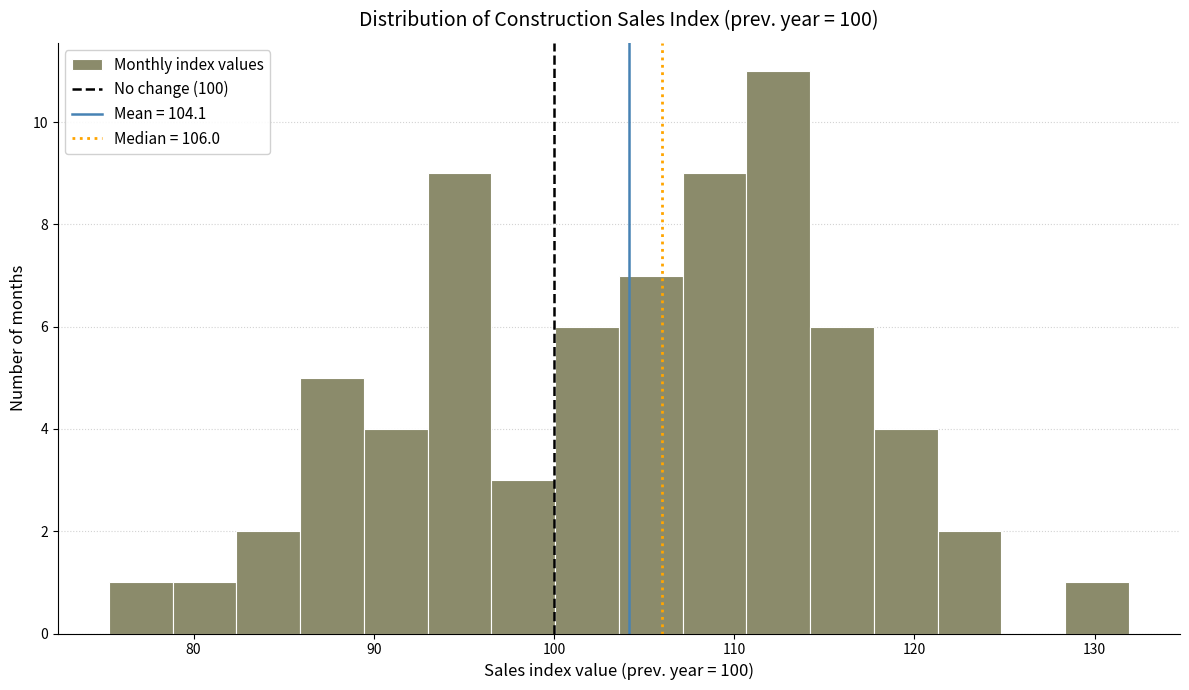

Read against the x-axis, roughly where is the centre of the tallest bar?

112